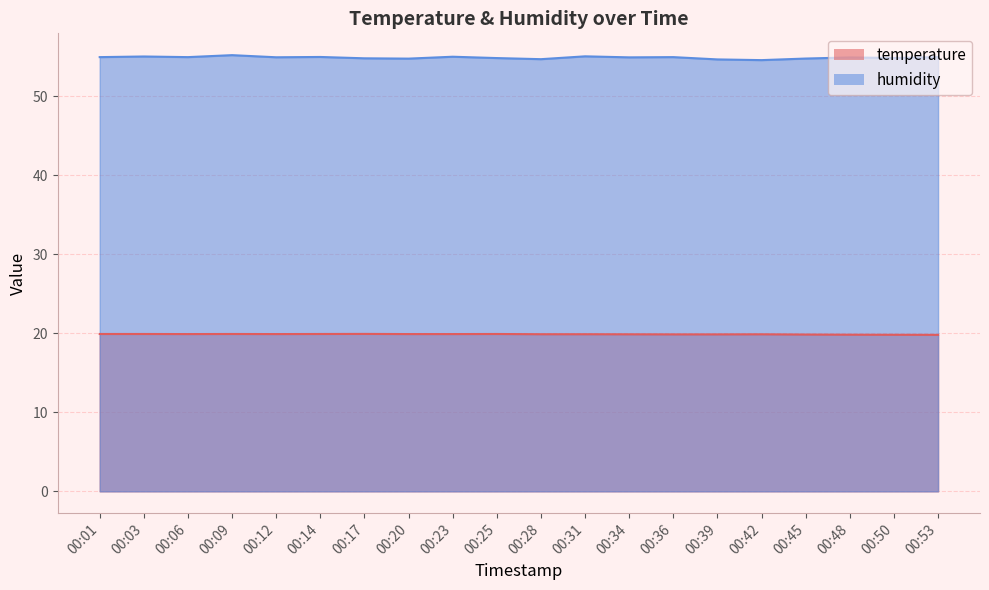

Which category has the lowest value in the temperature series?

00:53